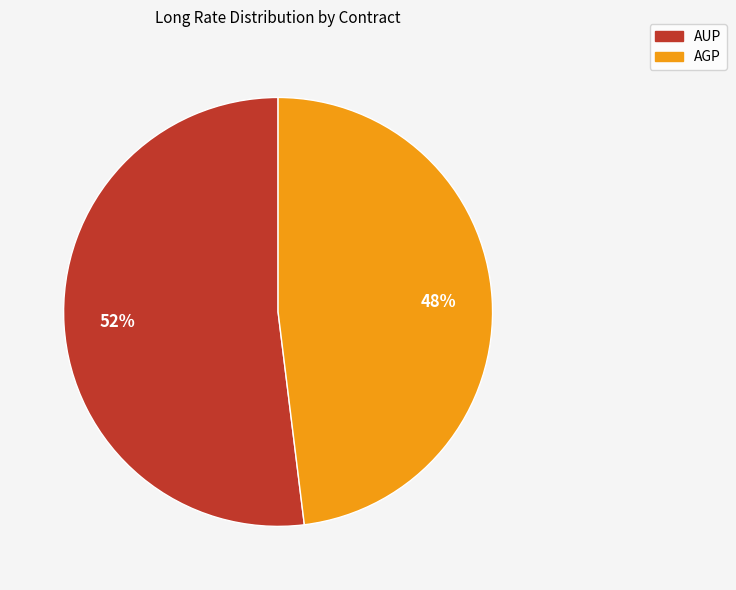

What is the smallest slice in the pie chart?

AGP